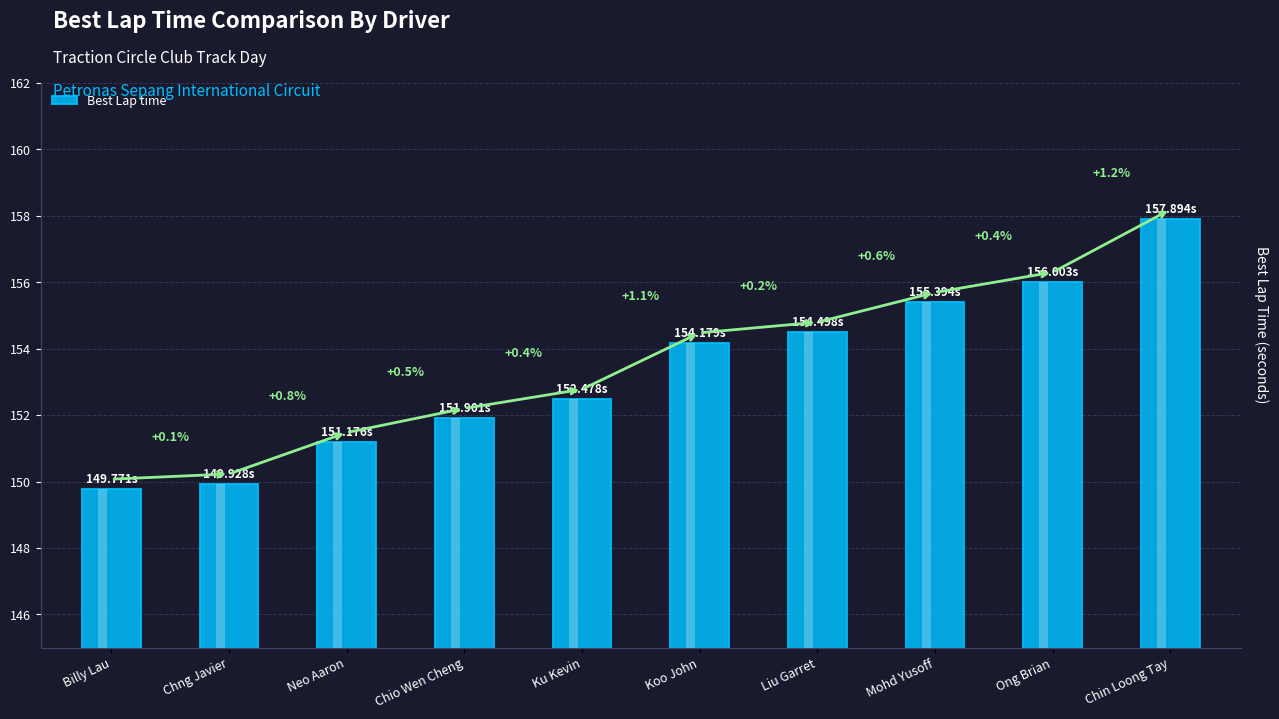

How many bars are there in total?

10